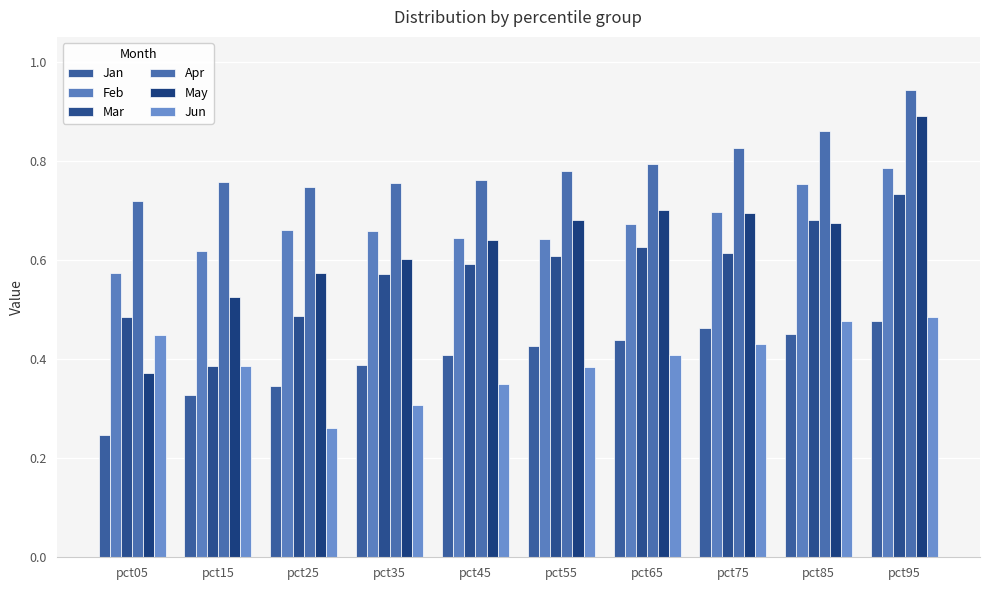

Is it true that Mar equals 0.6 at pct35?

True